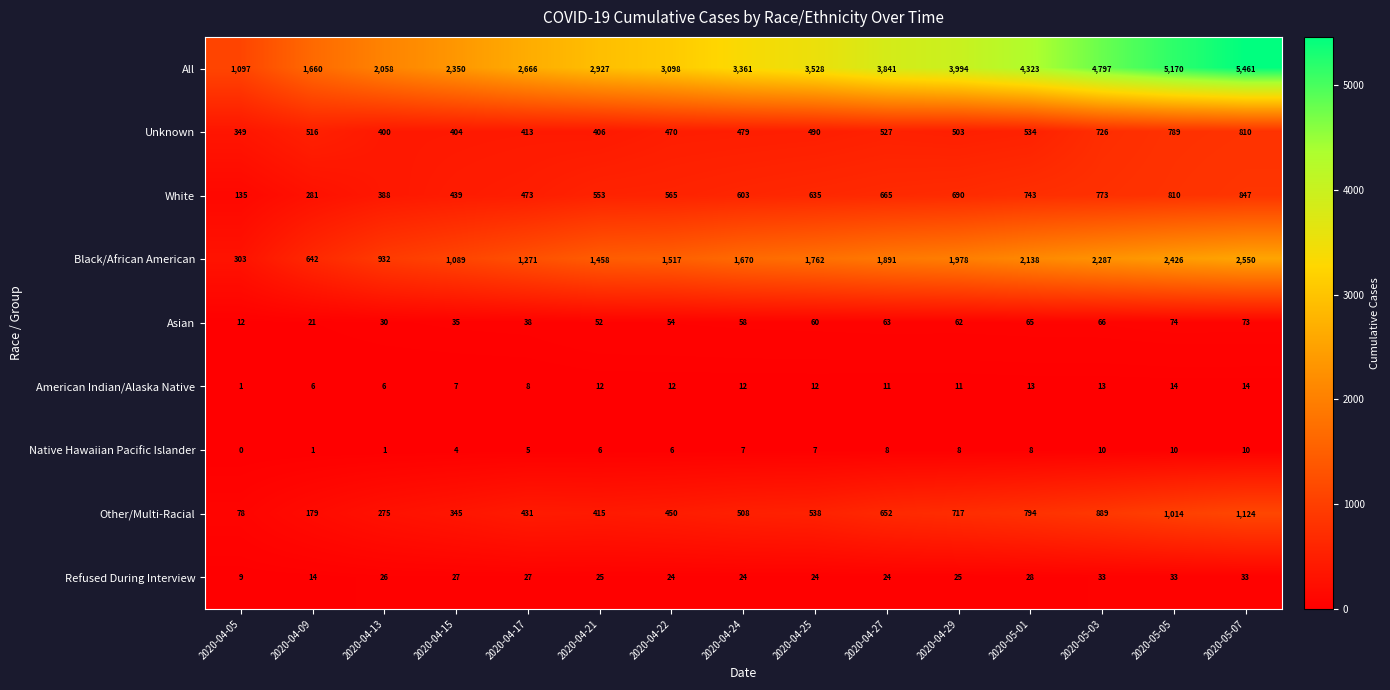

Which label corresponds to the largest value in the chart?

2020-05-07